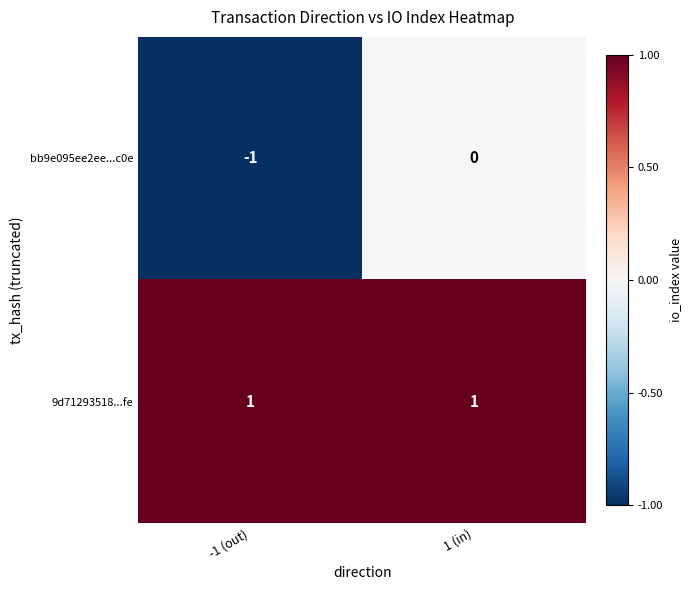

At which label is bb9e095ee2ee...c0e closest to 0?

1 (in)